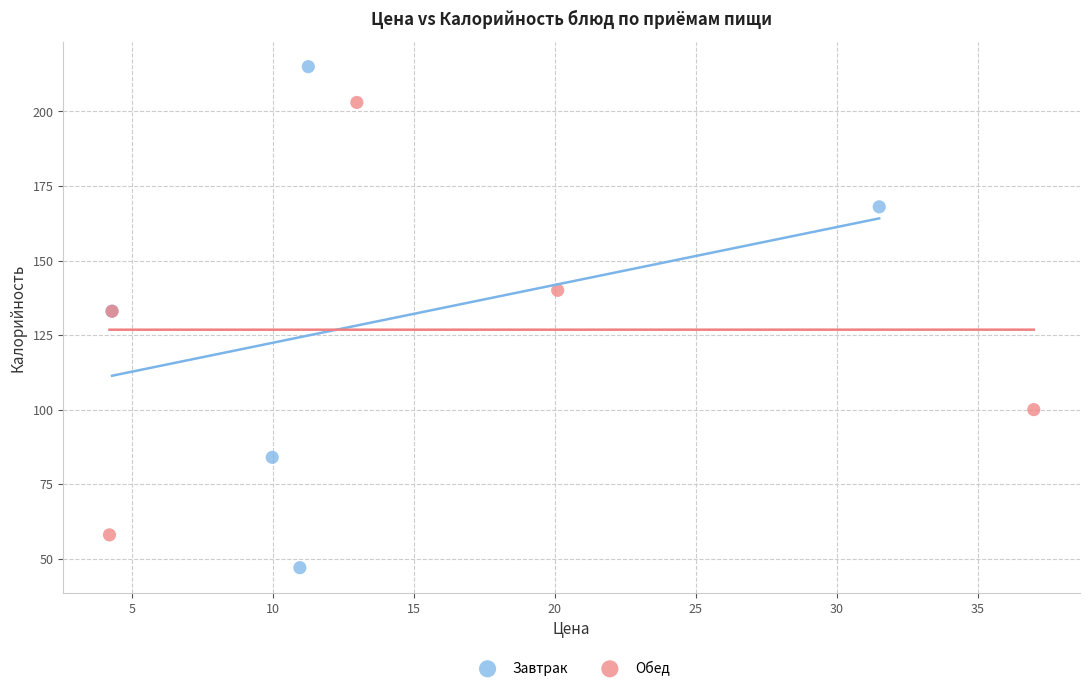

Which series has the largest Y range (max minus min)?

Завтрак